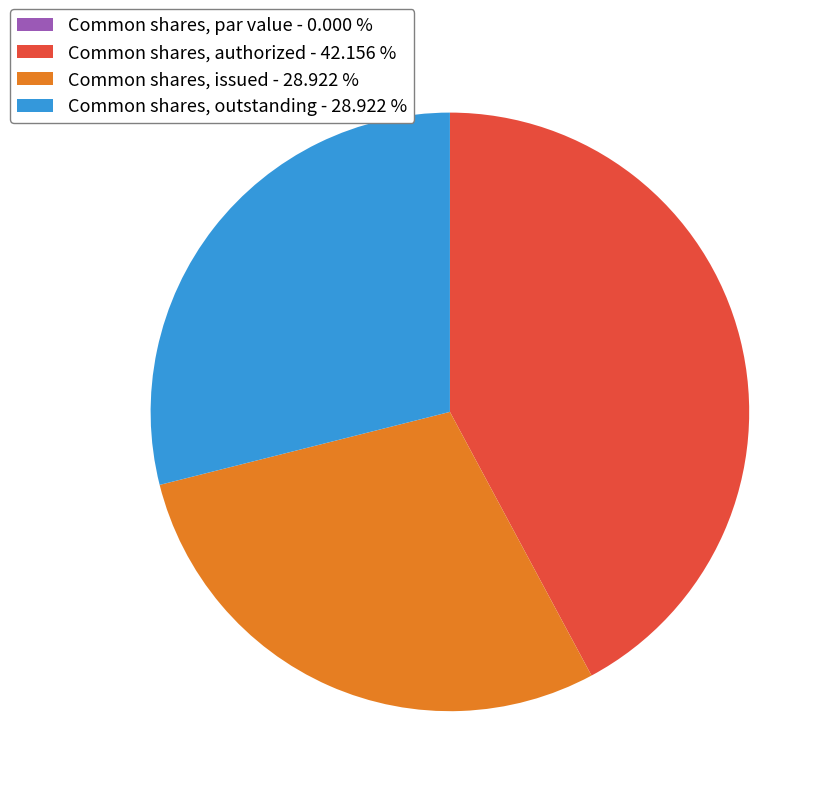

Does Common shares, issued - 28.922 % account for over 50% of the chart?

No